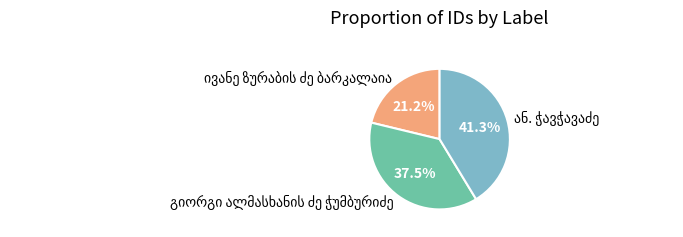

Does any single category account for the majority?

No